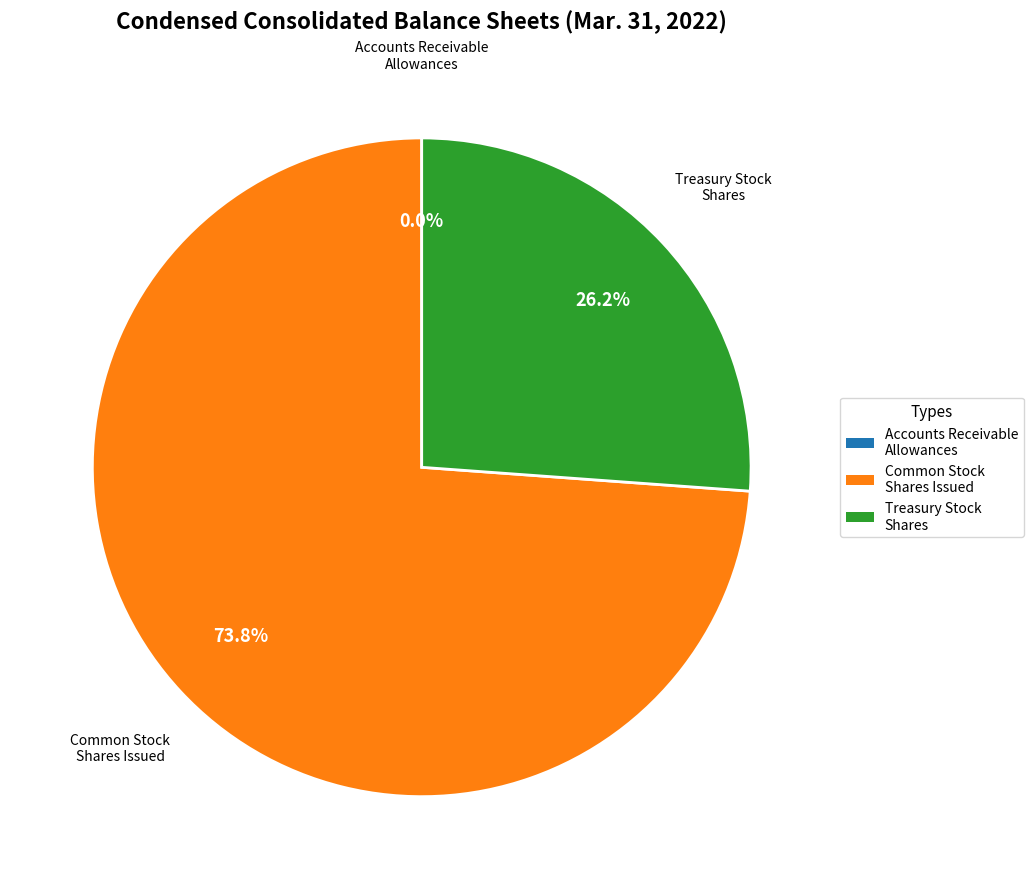

Is there any slice that represents more than half of the pie?

Yes